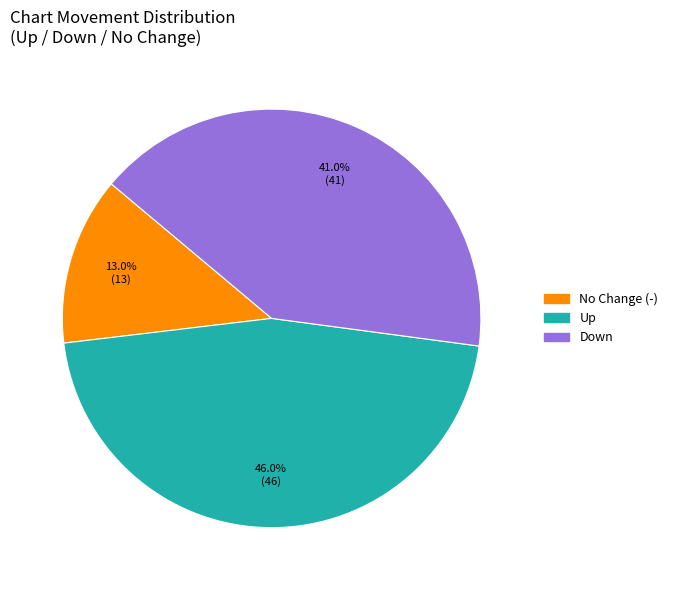

Is there a majority slice in this chart?

No